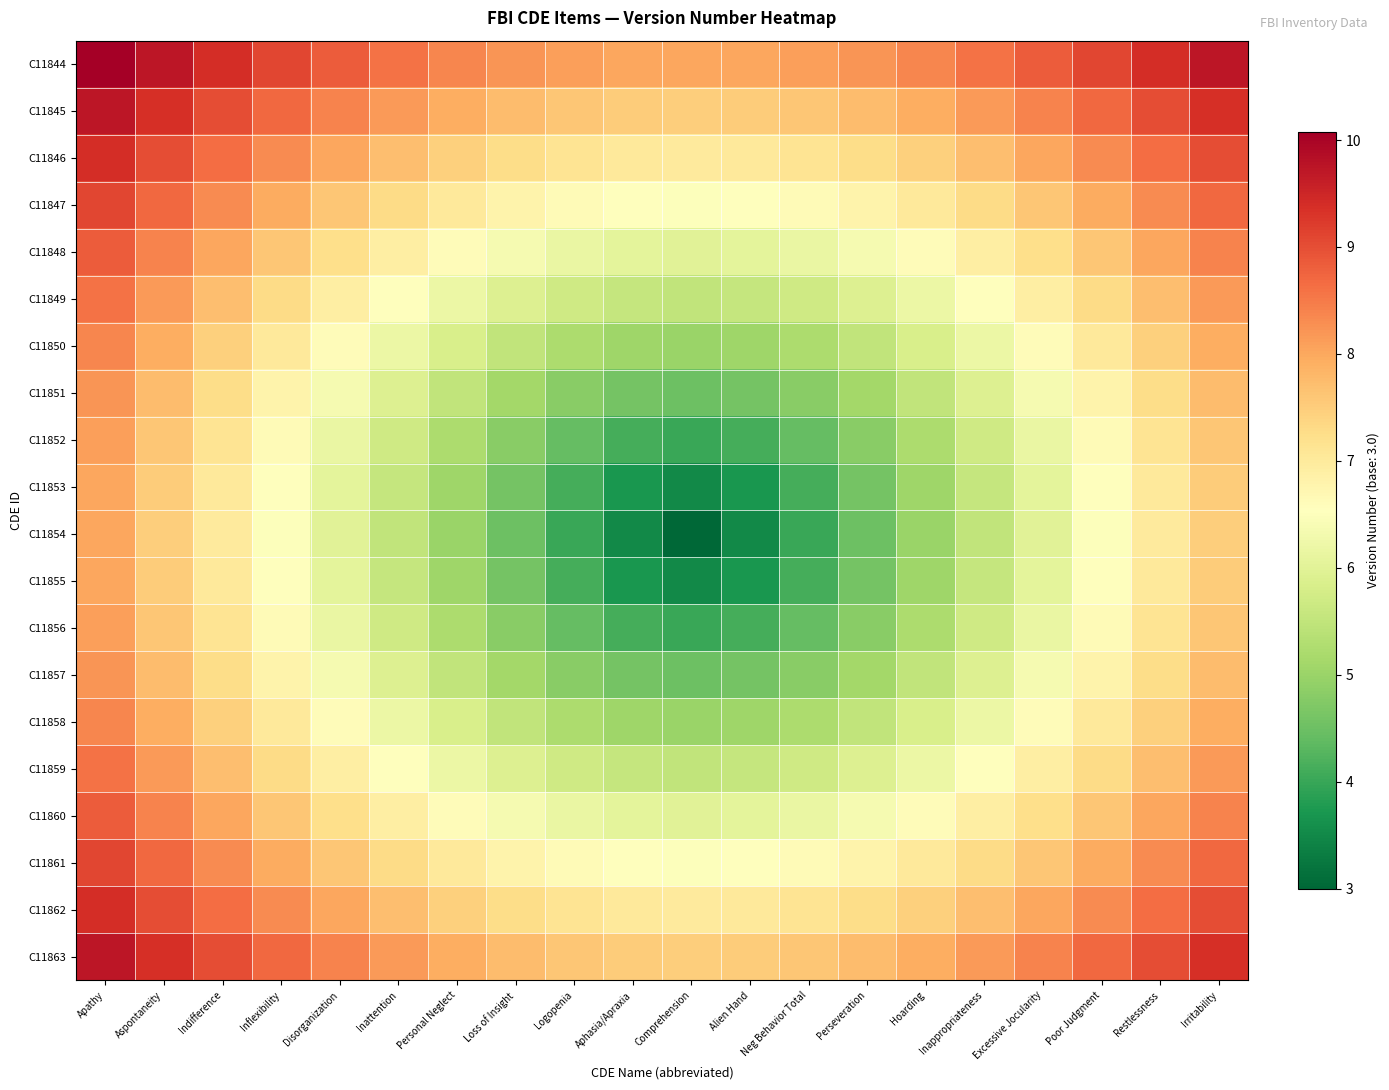

At which category does the chart reach its peak across all series?

Apathy